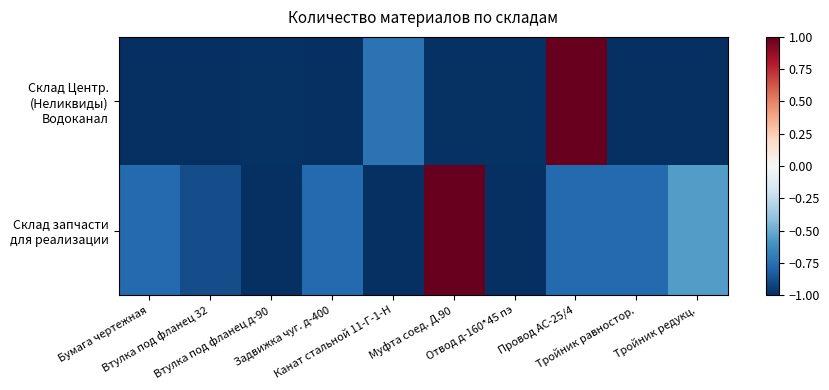

What is the total value across all series at Втулка под фланец 32?

-1.9